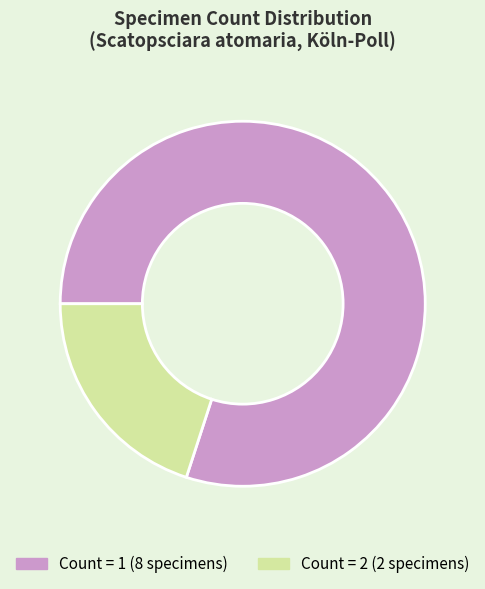

Does any single category account for the majority?

Yes